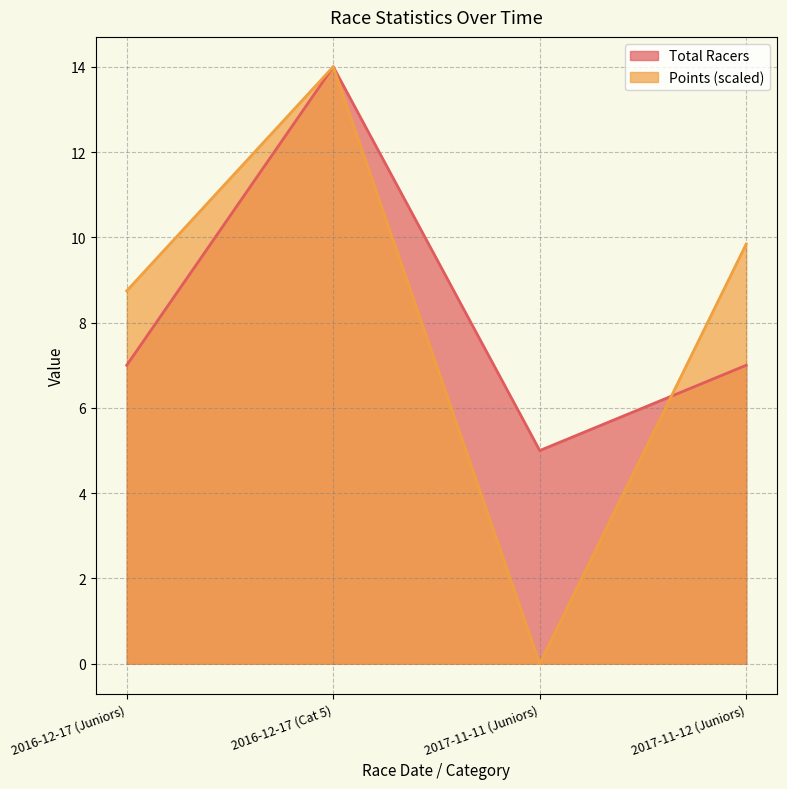

What is the highest value of the Points series?

14.0